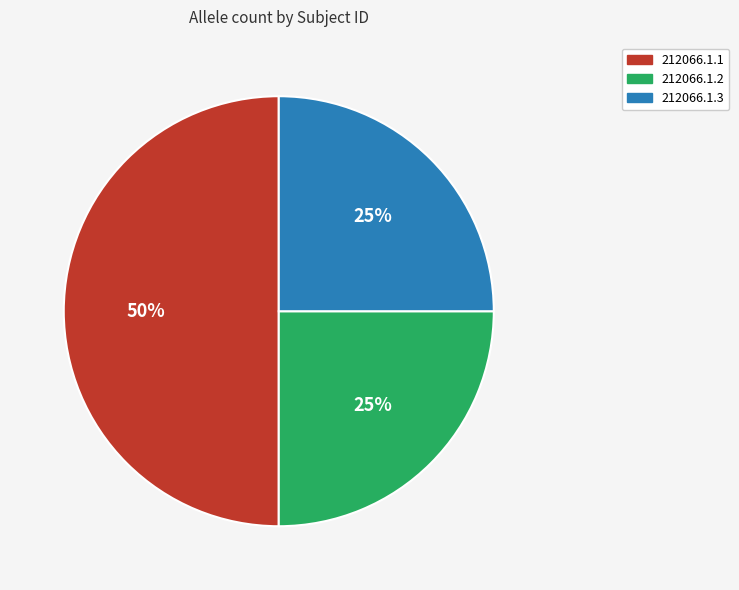

Approximately how many times larger is the value at 212066.1.3 compared to 212066.1.2?

1.0